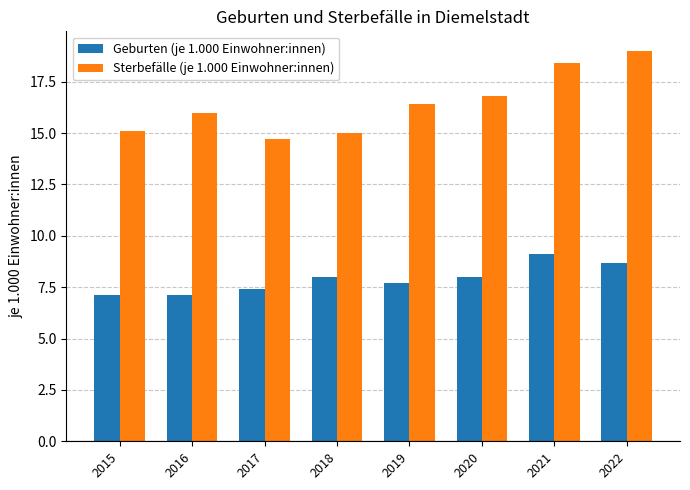

True or false: Geburten (je 1.000 Einwohner:innen) has a value of 1.8 at 2020.

False